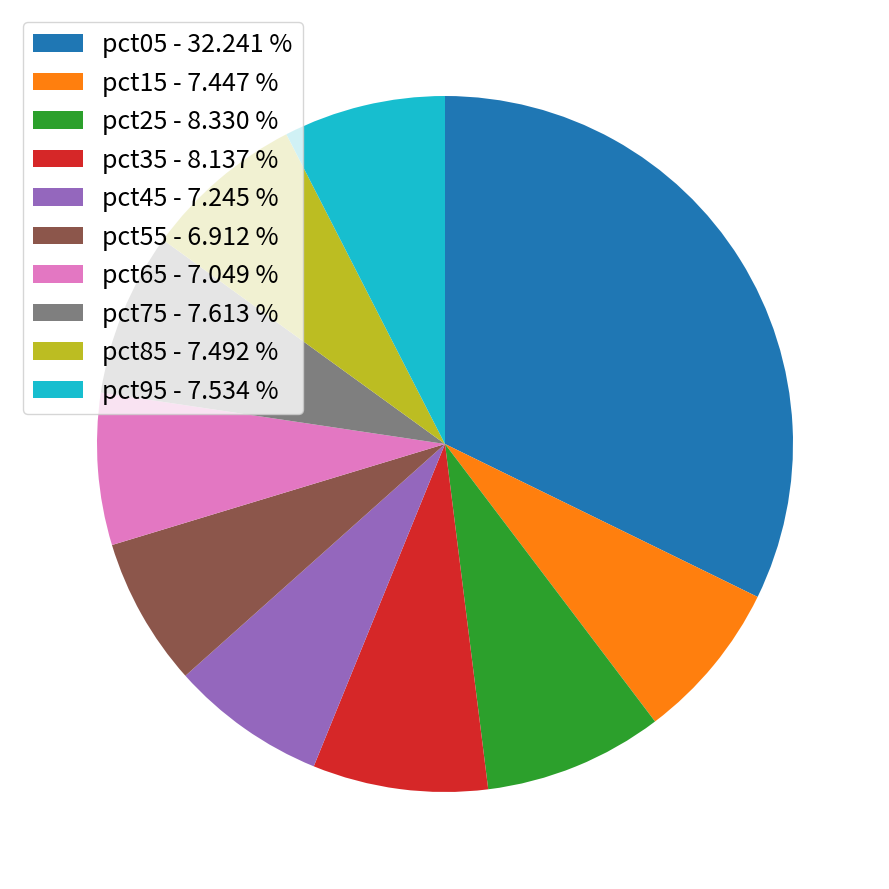

Do pct25 and pct15 together represent more than half of the pie?

No